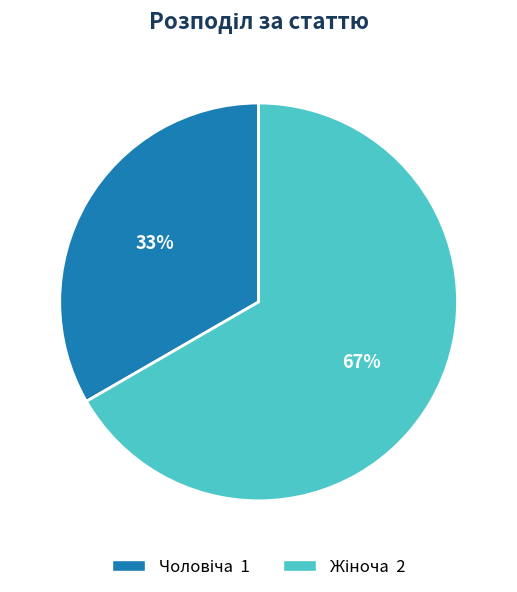

To the nearest percent, what is the average slice percentage?

50%